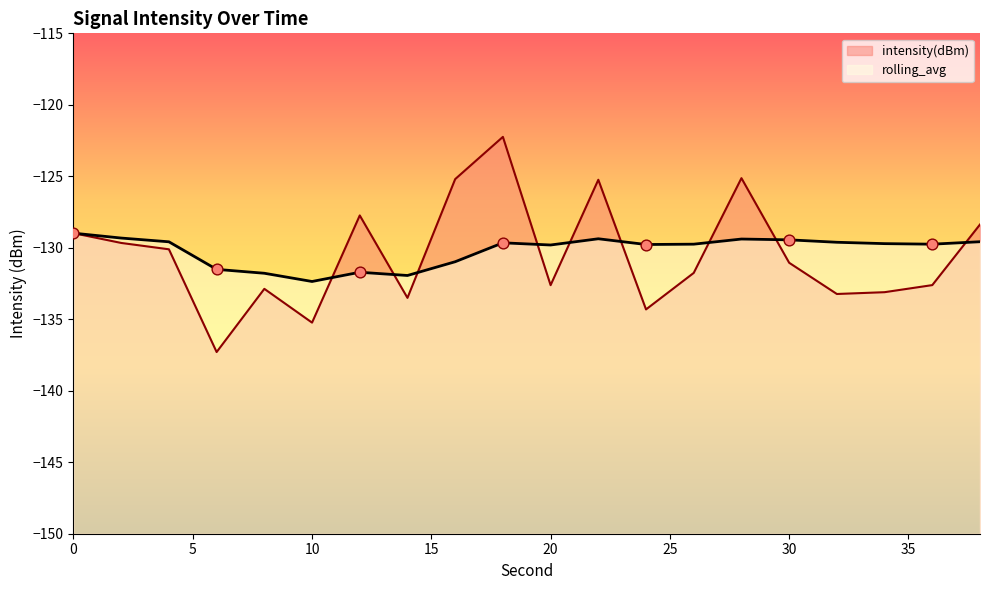

Which series reaches the minimum Y coordinate?

intensity(dBm)